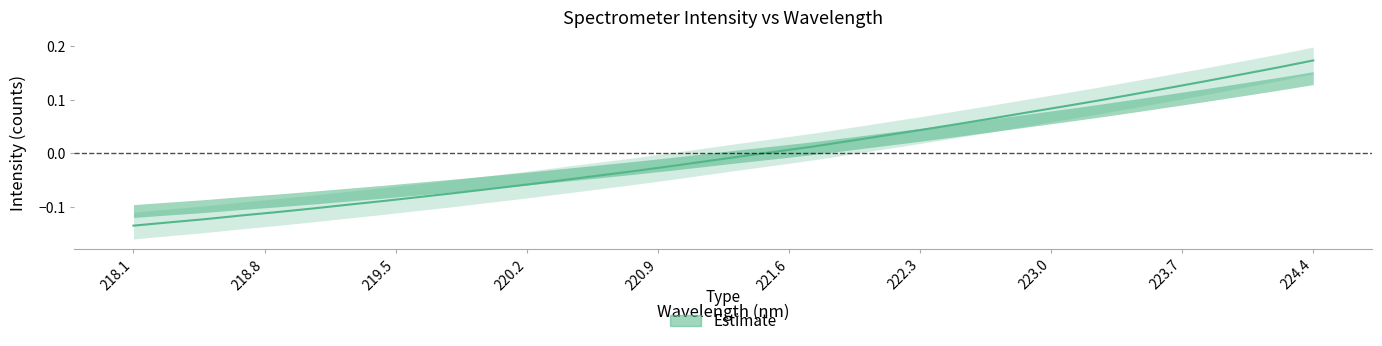

Does the chart have visible grid lines?

No